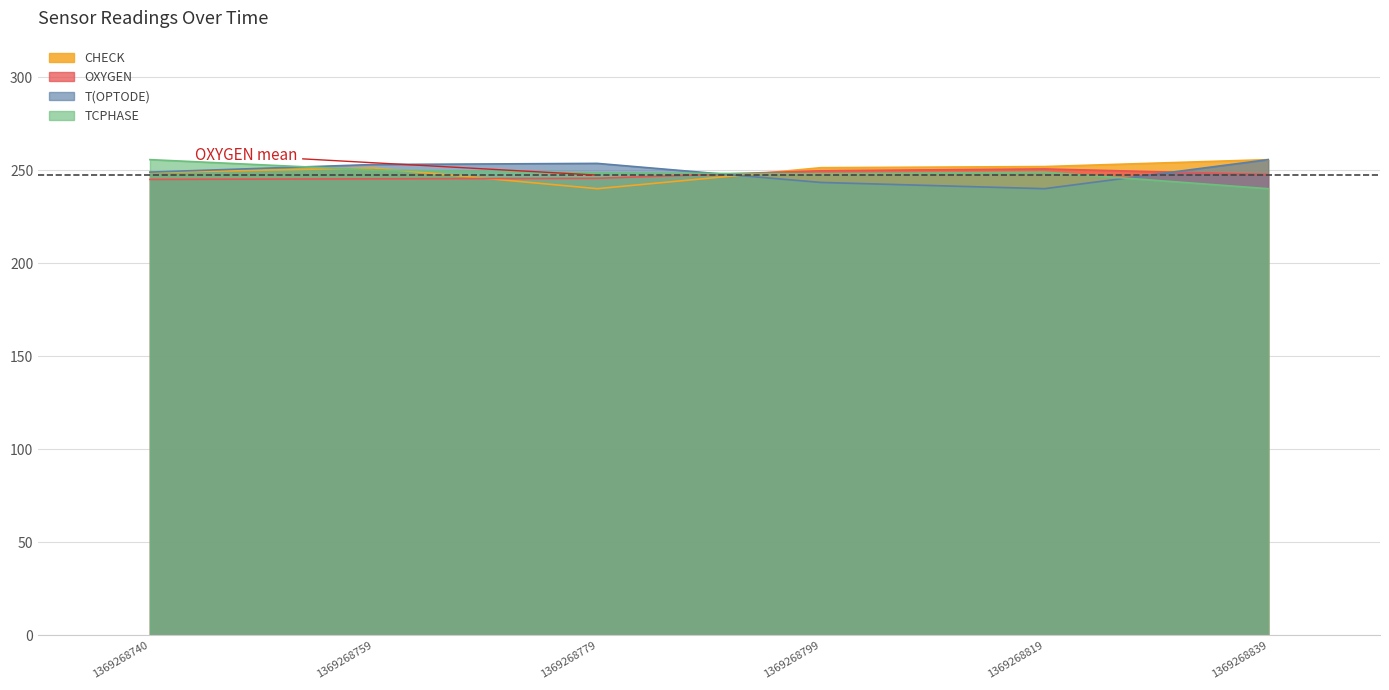

How many lines are shown in the chart?

4